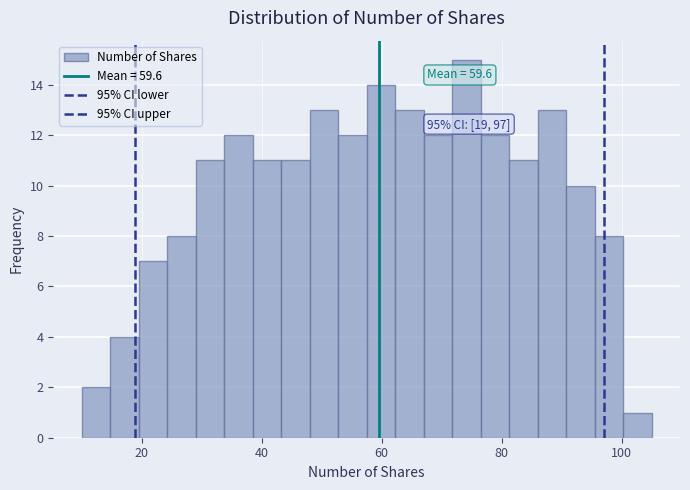

Around what value on the x-axis is the tallest bar? Give the approximate position of its centre, as read against the axis.

74